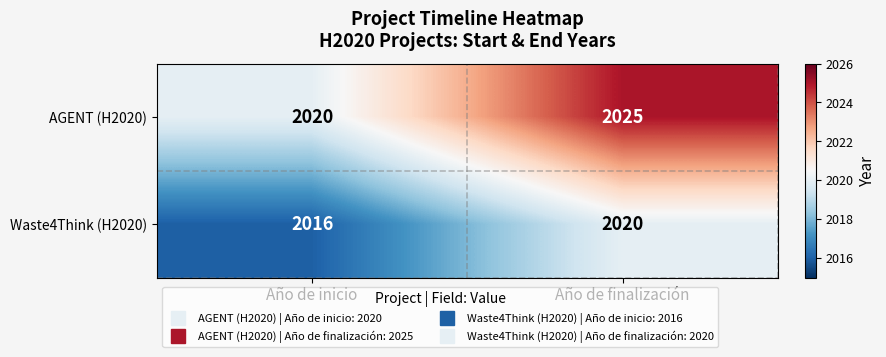

What is the sum of the Waste4Think (H2020) values at Año de finalización and Año de inicio?

4036